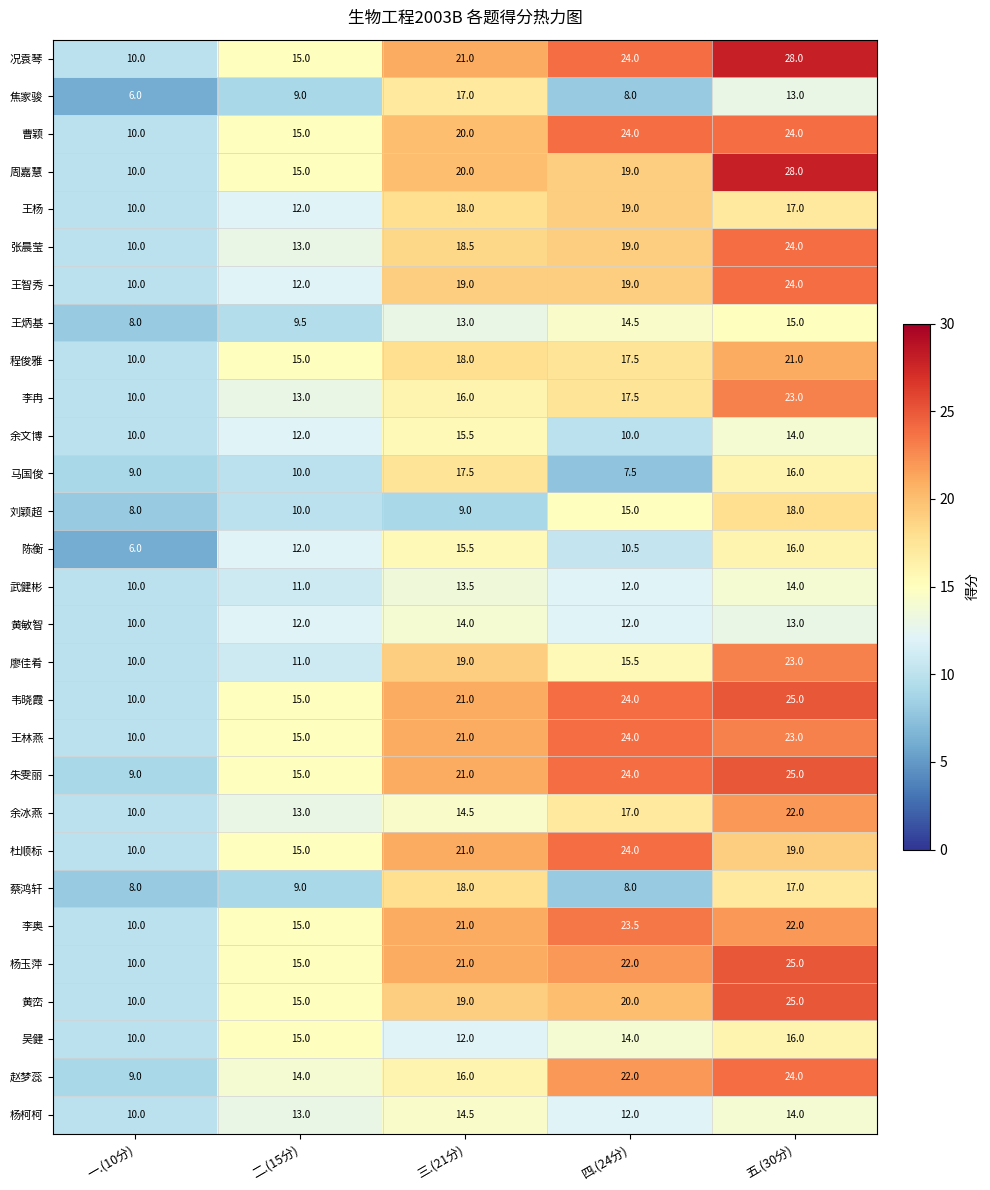

Count the number of categories in the chart.

5